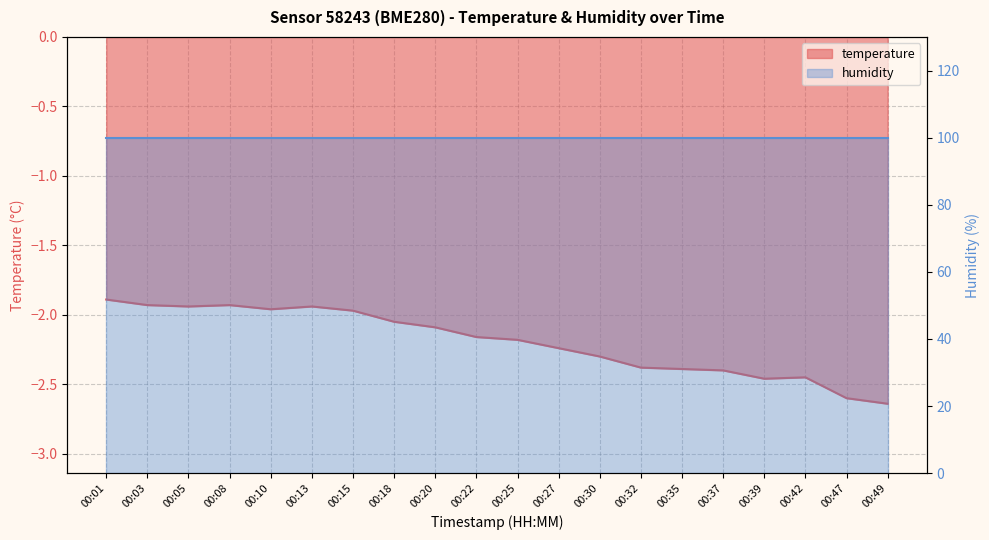

What is the difference between the maximum and minimum values?

0.8